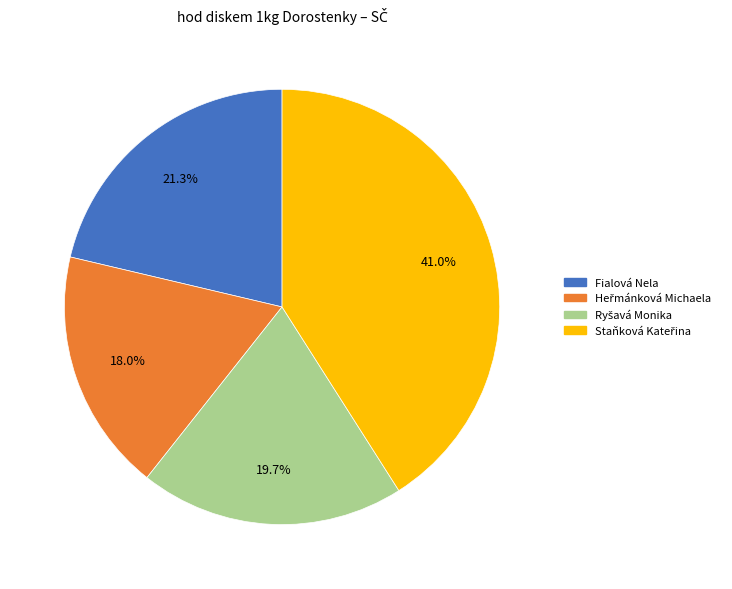

What portion of the pie excludes Fialová Nela?

78.7%